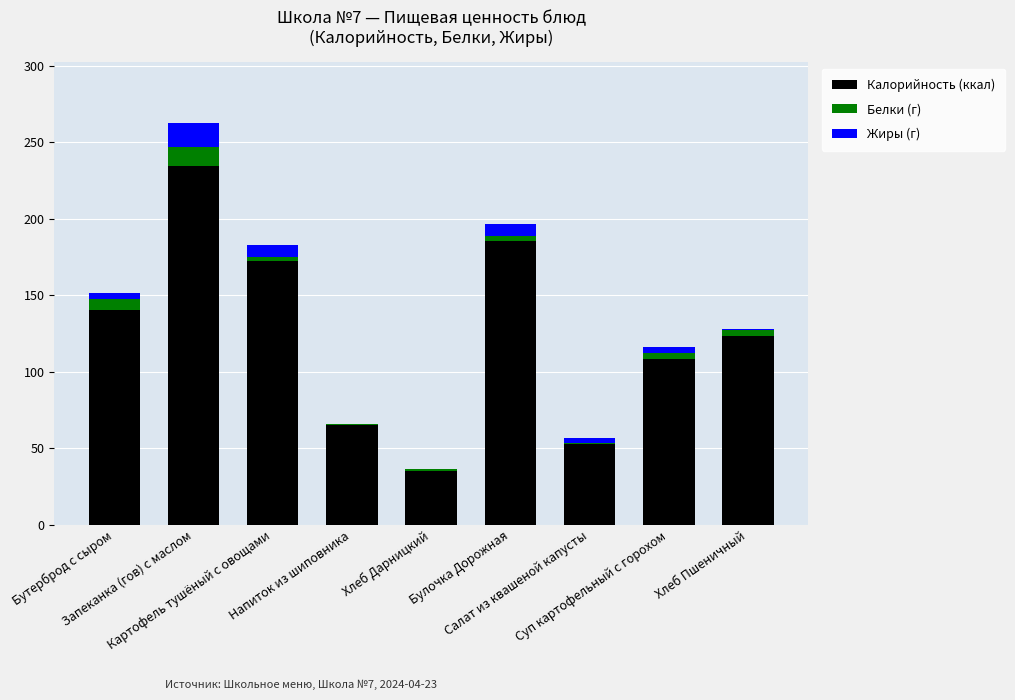

Where does the Калорийность (ккал) series first go above 123?

Бутерброд с сыром